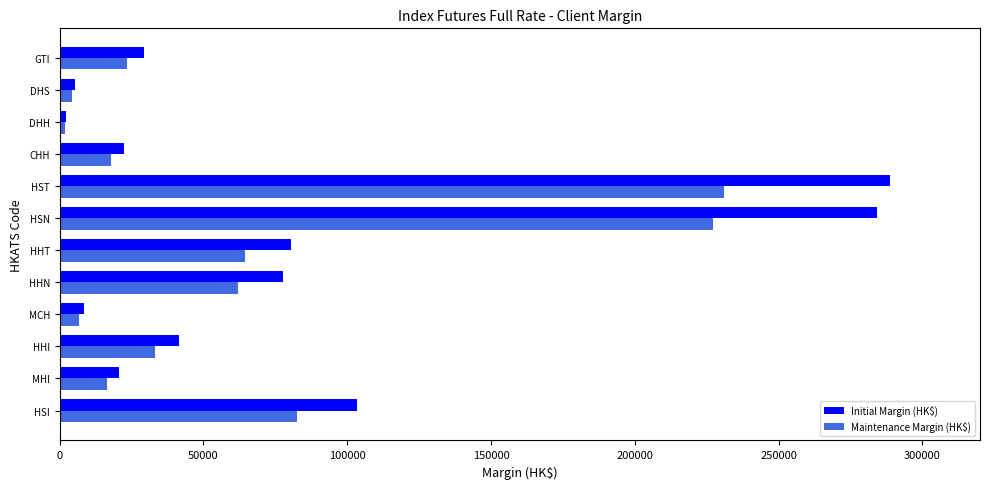

List the series in order of their peak value, highest first.

Initial Margin (HK$), Maintenance Margin (HK$)